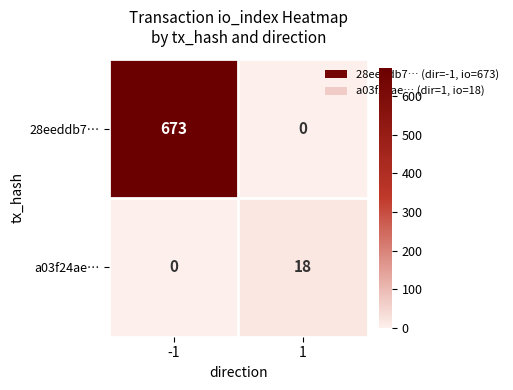

At how many categories does at least one series exceed 86?

1